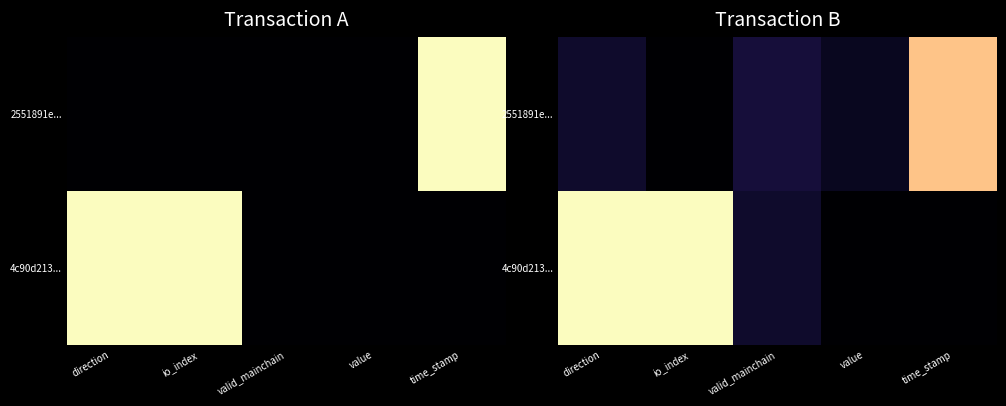

Between io_index and time_stamp, which series saw the biggest shift?

4c90d213...